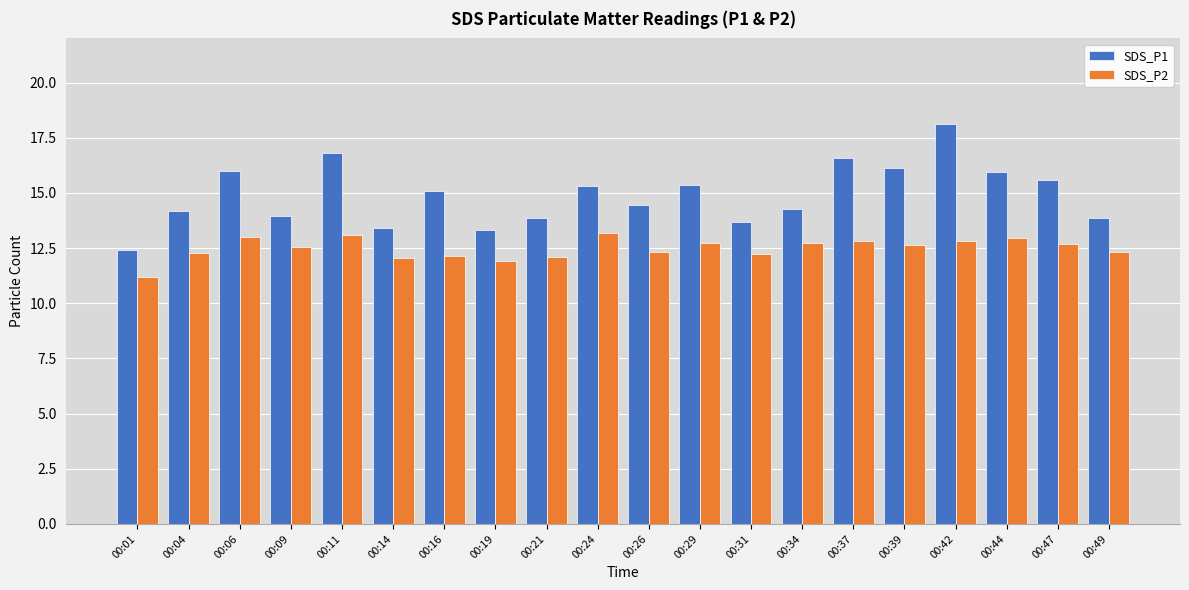

What are all the series names shown in the legend?

SDS_P1, SDS_P2